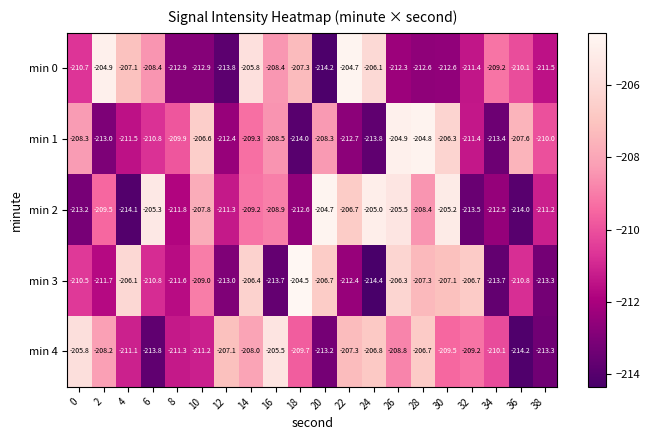

Which series has the largest total across all categories?

min 2